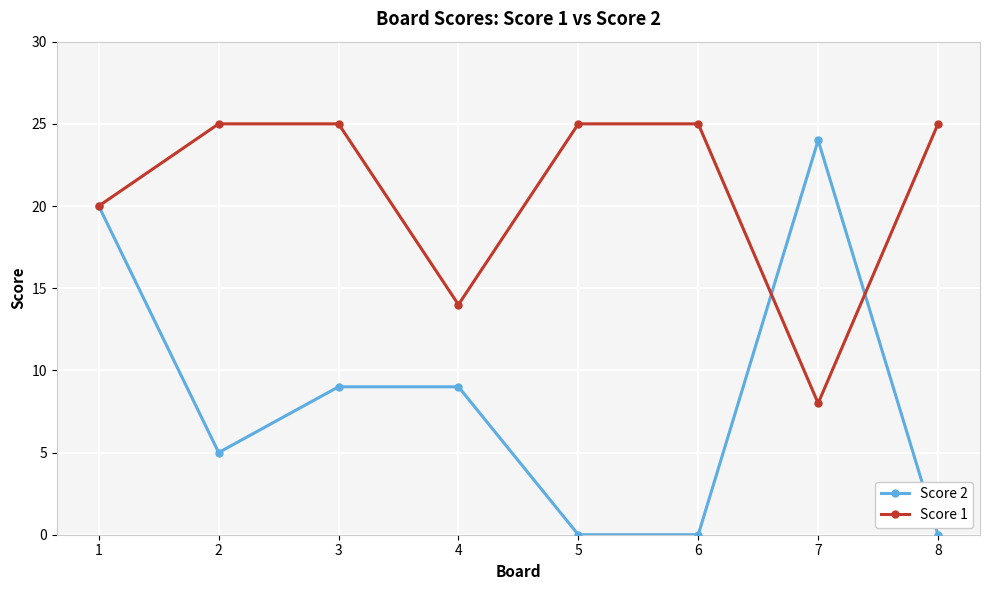

What is the difference between the highest and lowest values at 2?

20